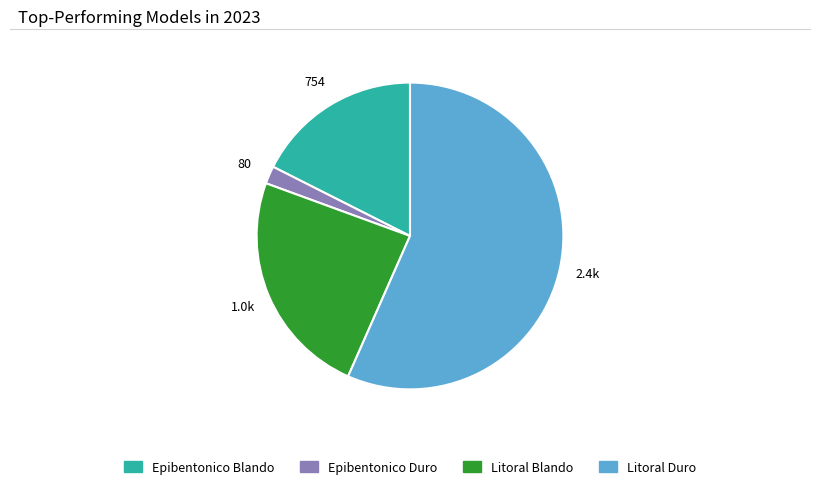

Count the number of slices in the pie.

4